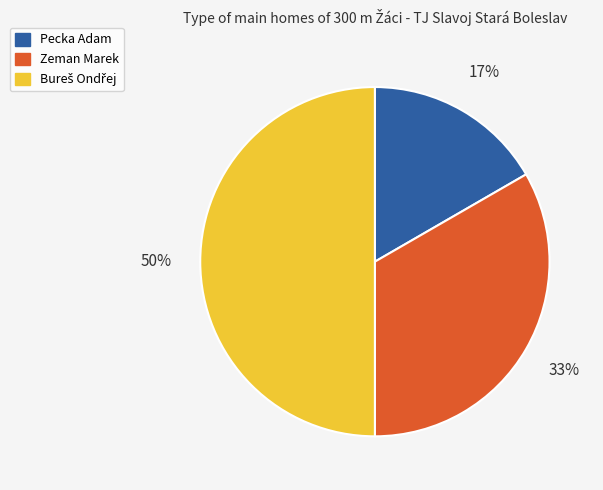

To the nearest percent, what is the difference between the largest and smallest slice percentages?

33%